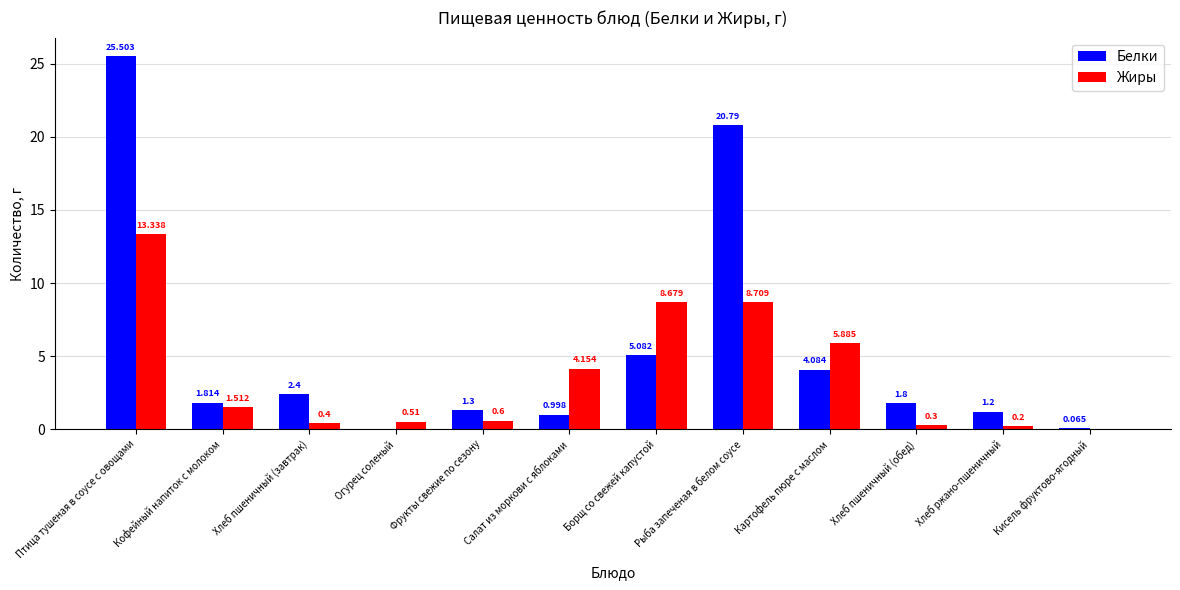

What is the approximate value of Белки at Хлеб пшеничный (обед)?

1.8